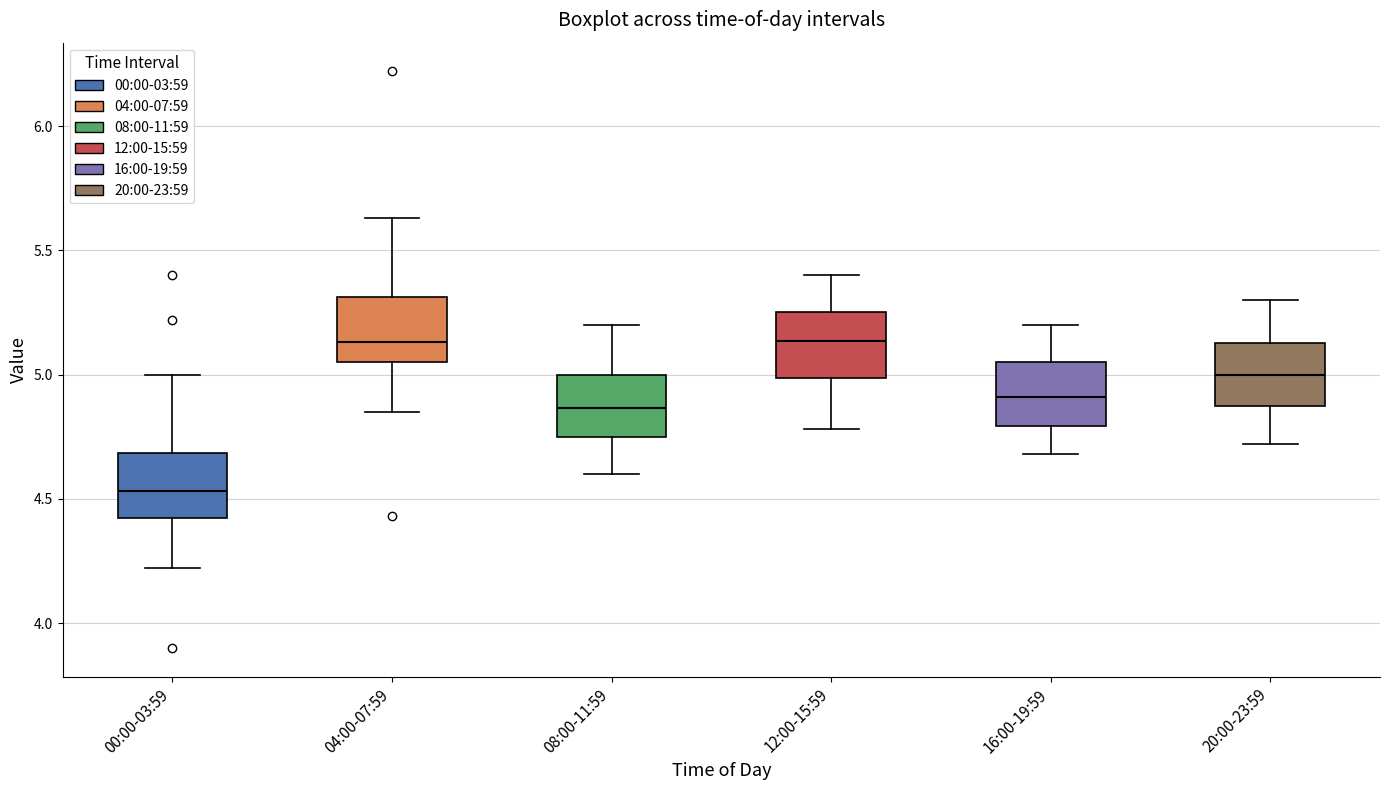

Which box has the lowest median line?

00:00-03:59